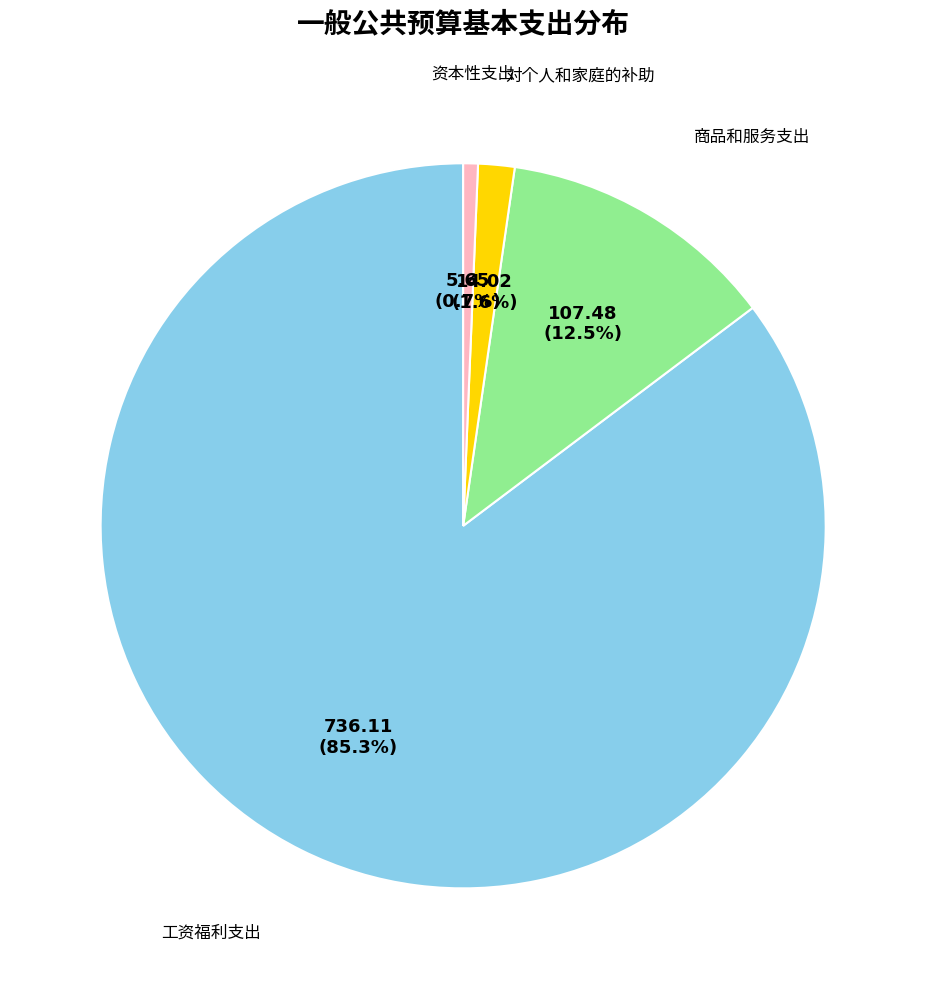

Is there a majority slice in this chart?

Yes